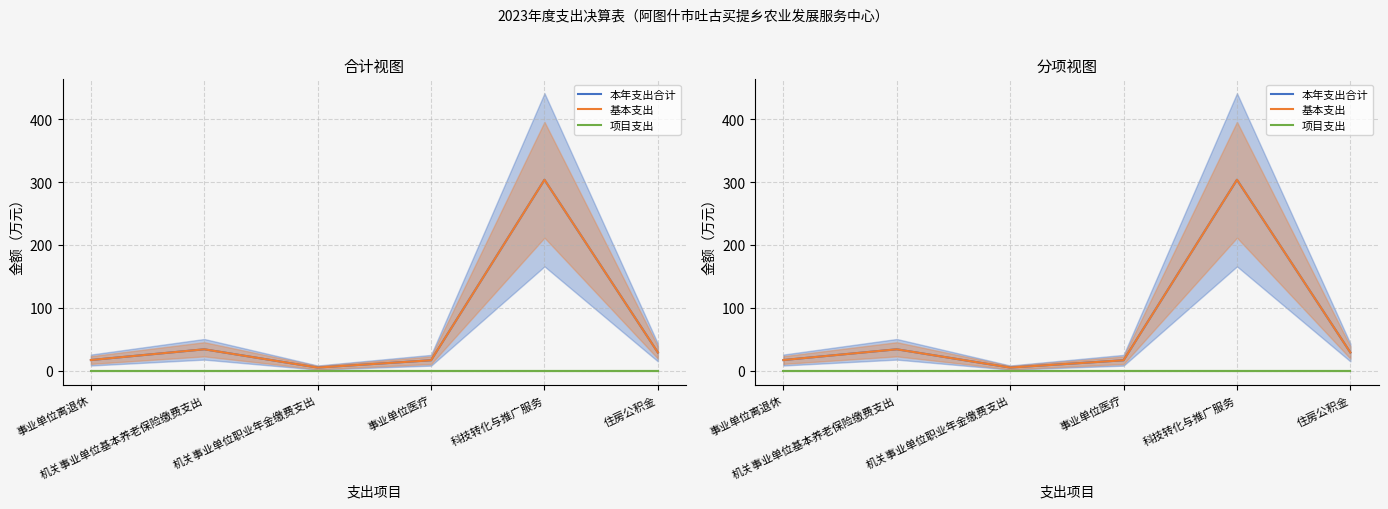

What is the value of the 基本支出 point at the 4th from the left?

16.8